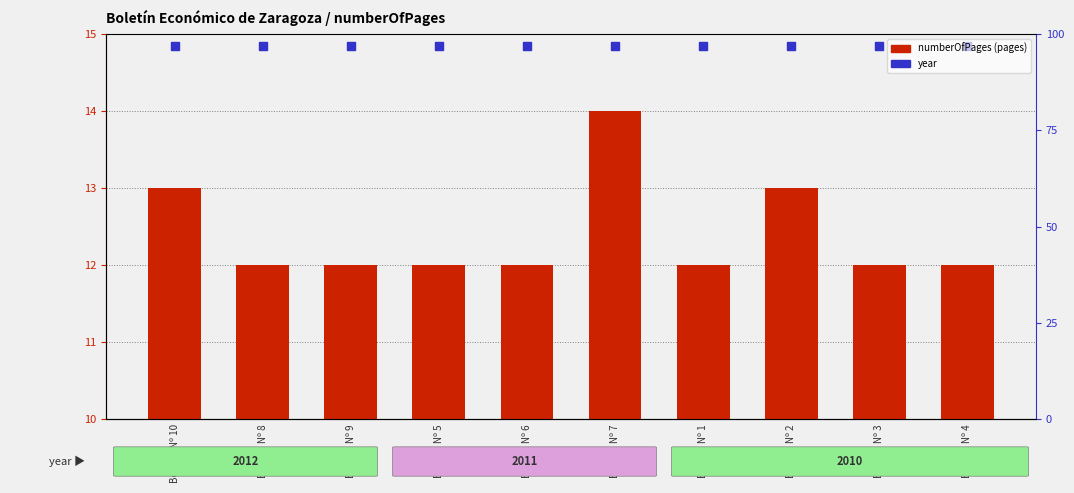

Which series has the widest spread of Y values?

numberOfPages